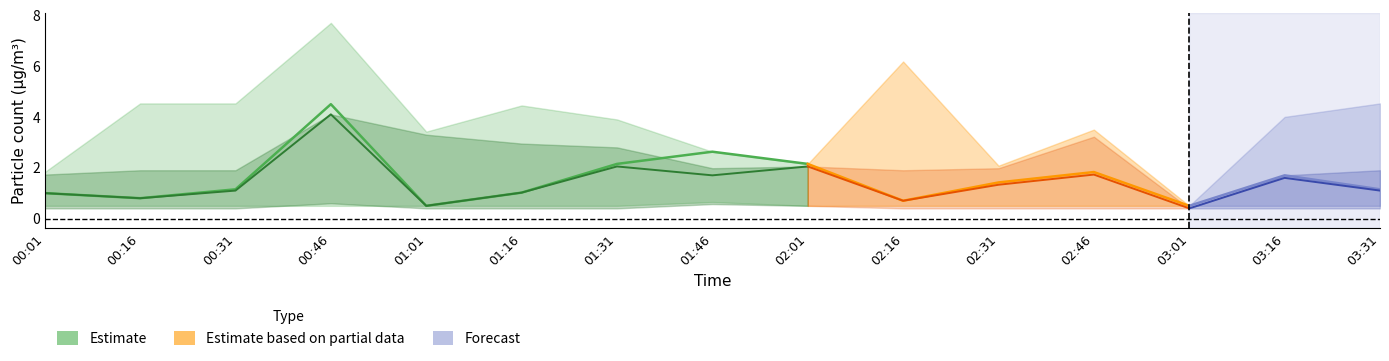

At how many categories does at least one series exceed 6?

2